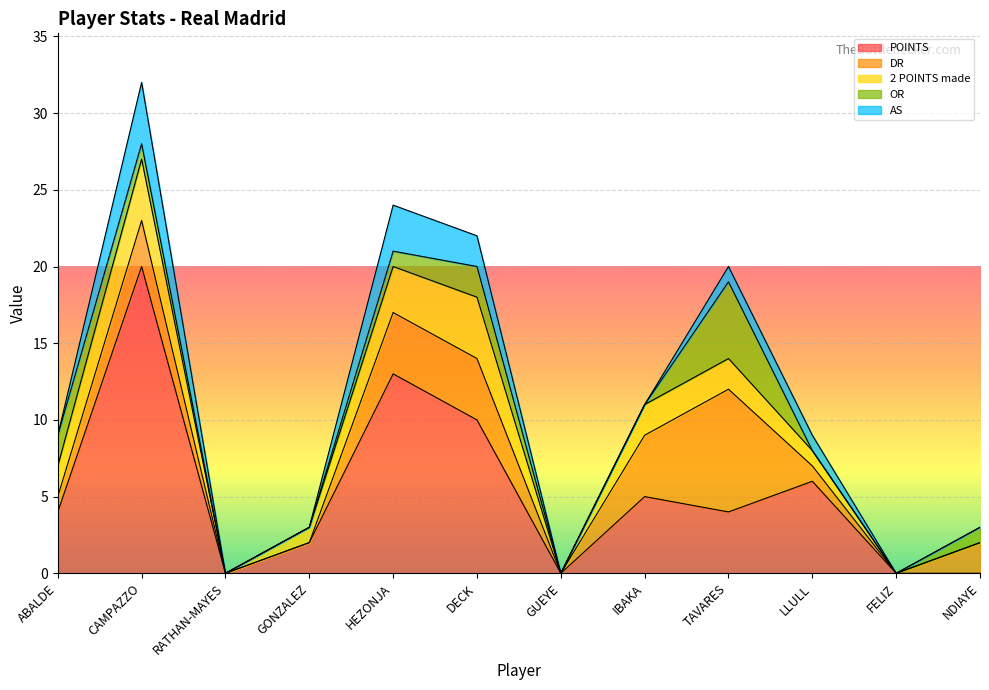

At which label is POINTS closest to 10?

DECK